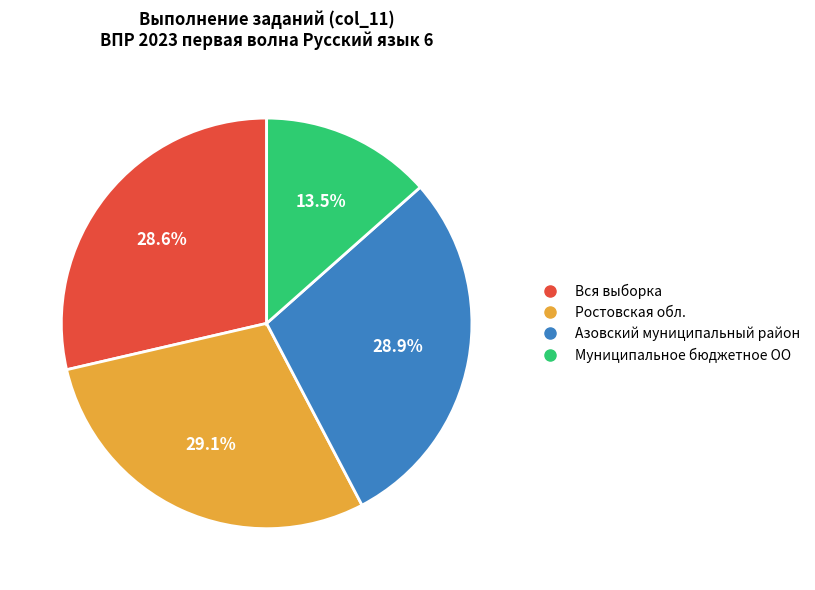

Combined, do Азовский муниципальный район and Муниципальное бюджетное ОО account for over 50%?

No